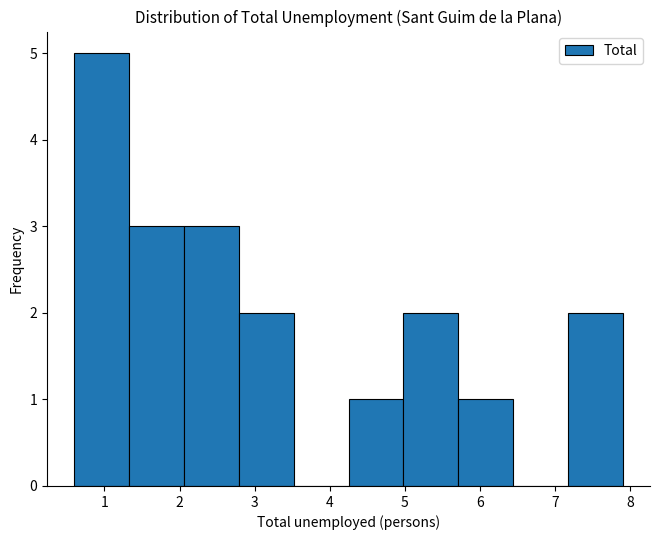

Over which range of the x-axis is the bar tallest?

0.60 to 1.33